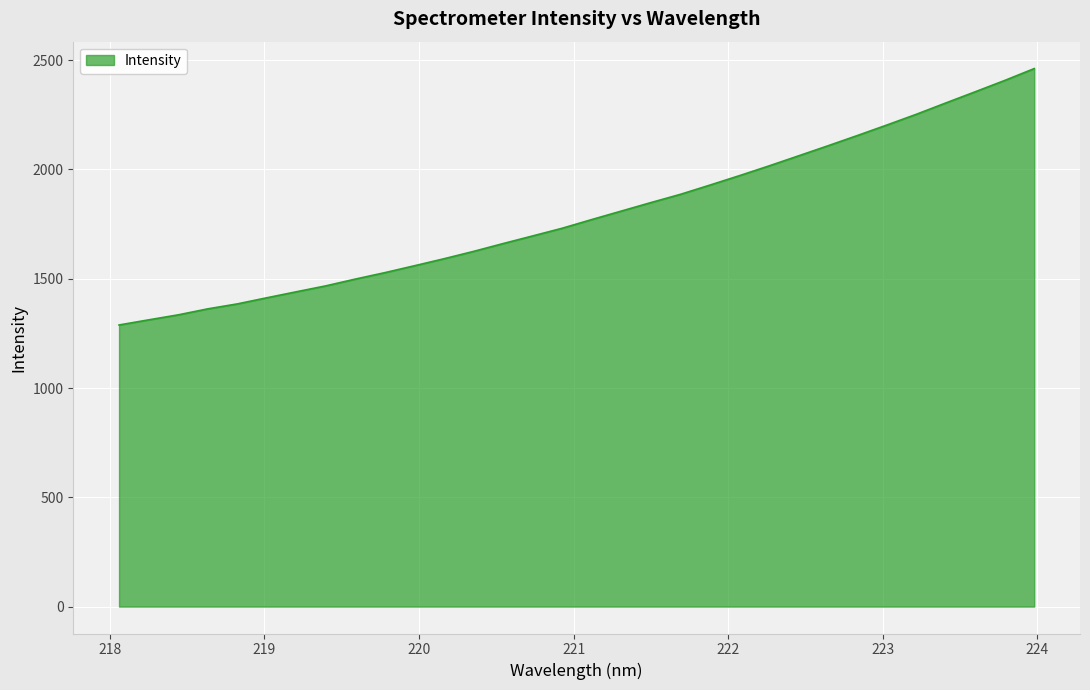

What is the greatest value displayed?

2461.7